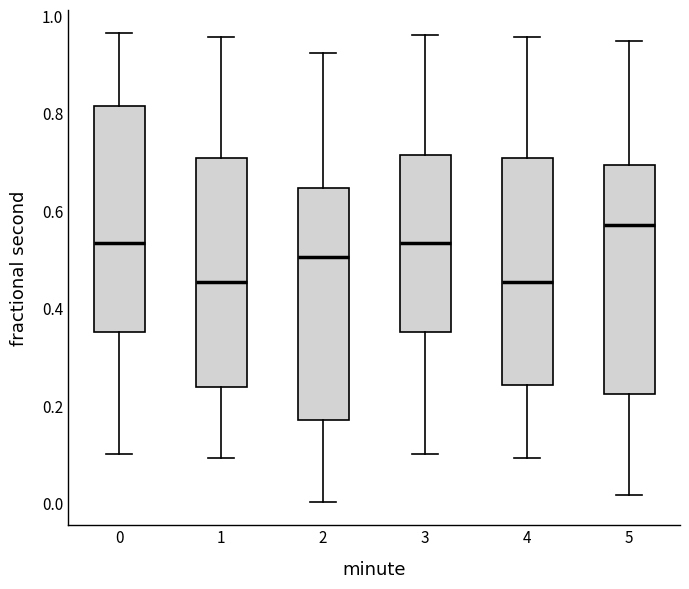

Where is the upper edge of the box at x = 5 on the y-axis? The values are not printed on the chart, so give them approximately, as read against the axis.

0.70